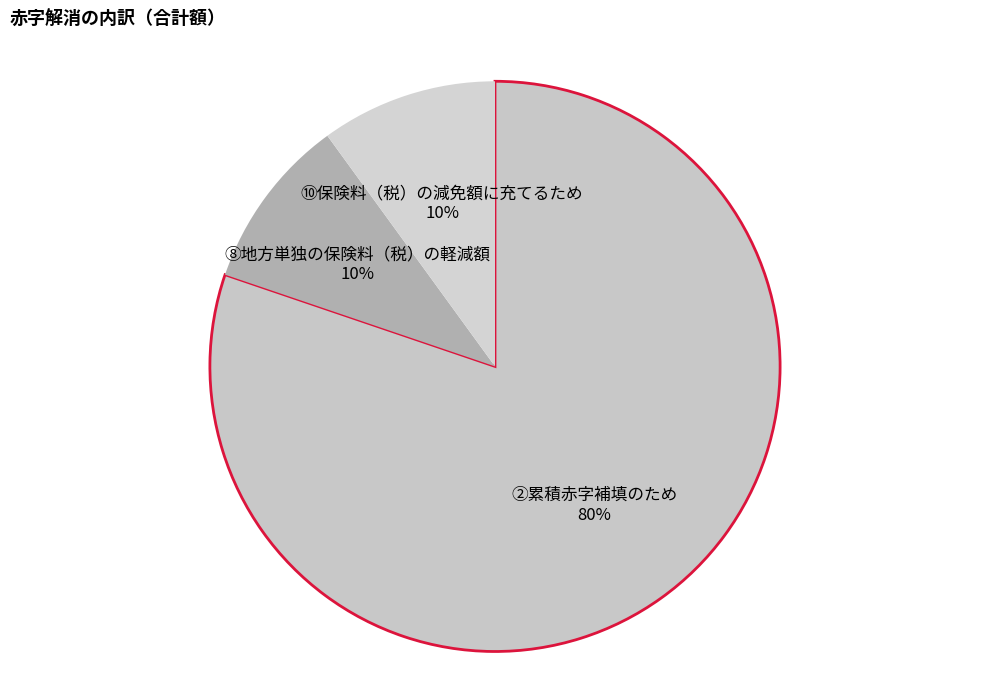

Which category accounts for the majority?

②累積赤字補填のため